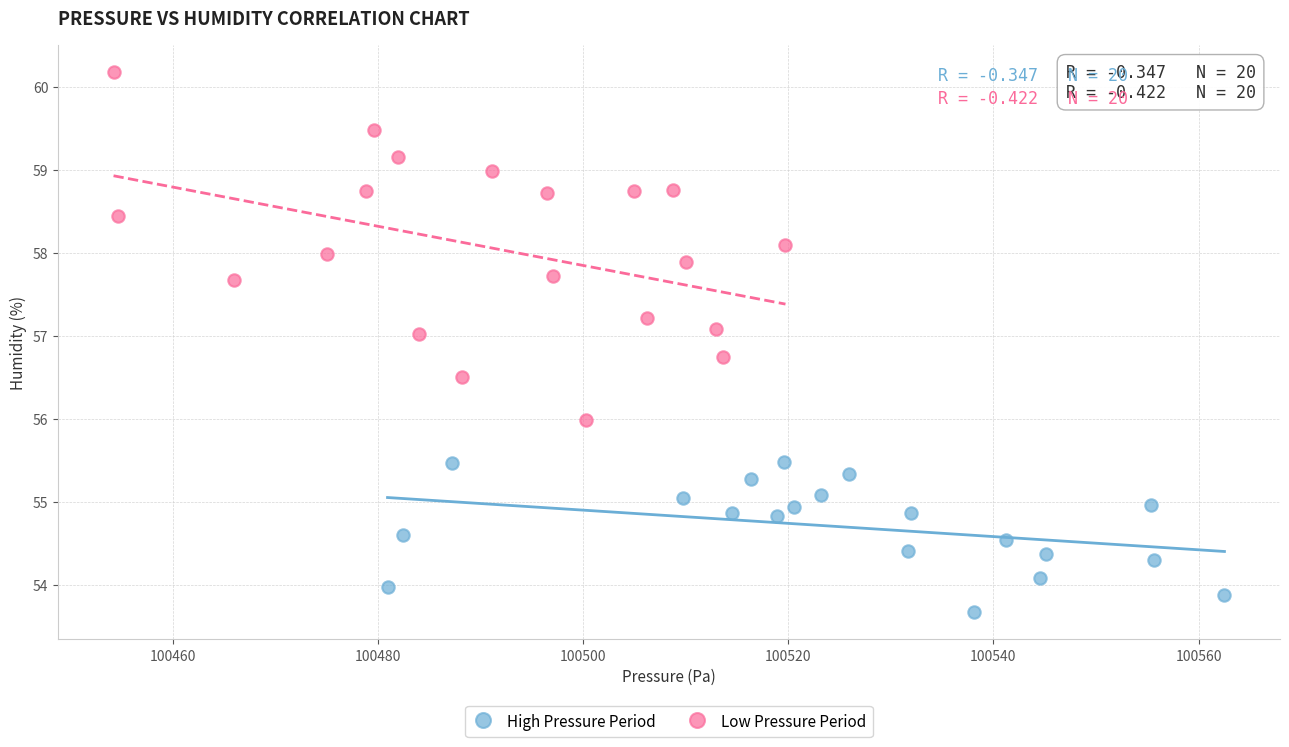

Which series contains the highest Y value?

Low Pressure Period